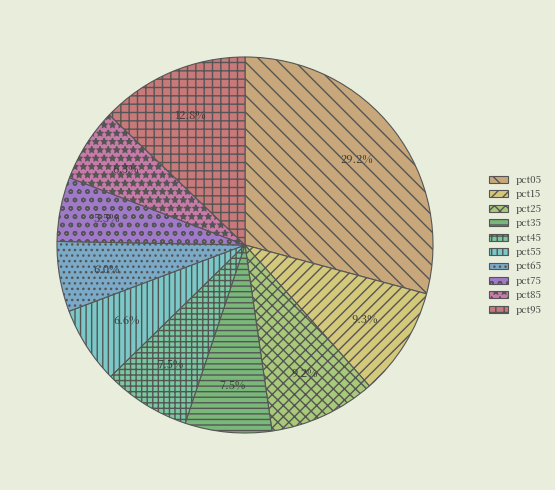

Is there any slice that represents more than half of the pie?

No